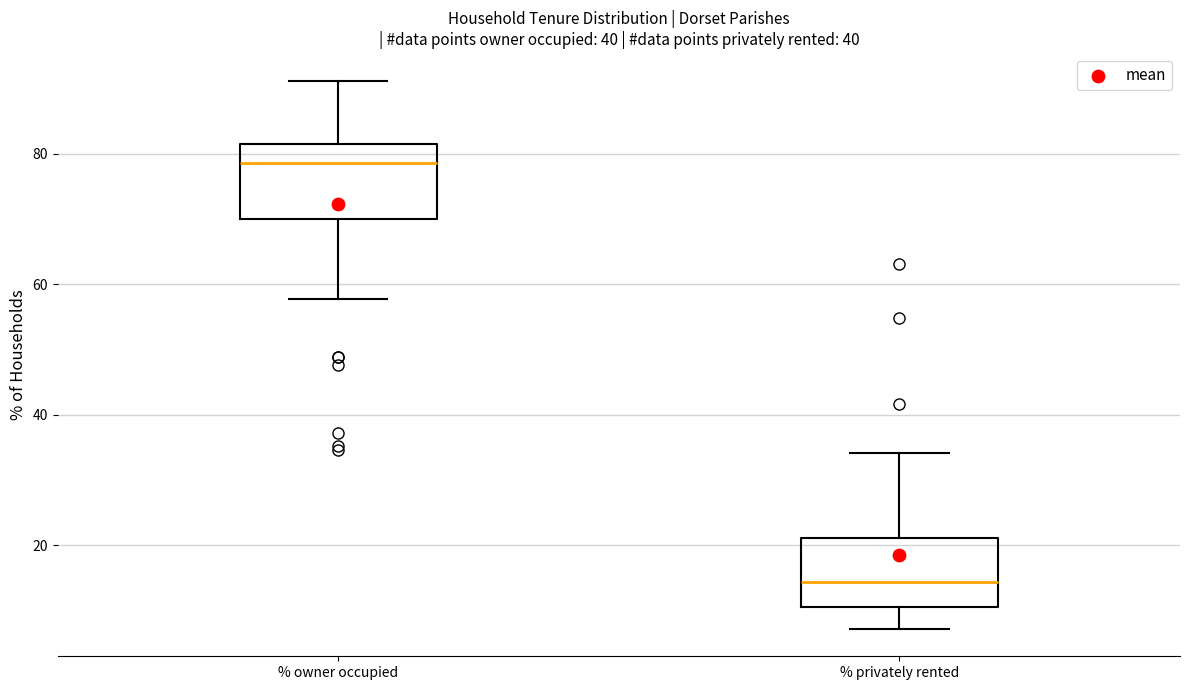

Where is the upper edge of the box for % privately rented on the y-axis? The values are not printed on the chart, so give them approximately, as read against the axis.

22